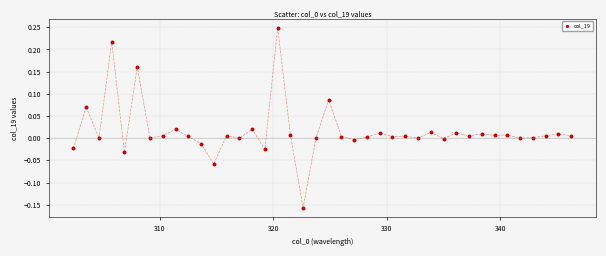

What is the range of Y values (max minus min)?

0.4